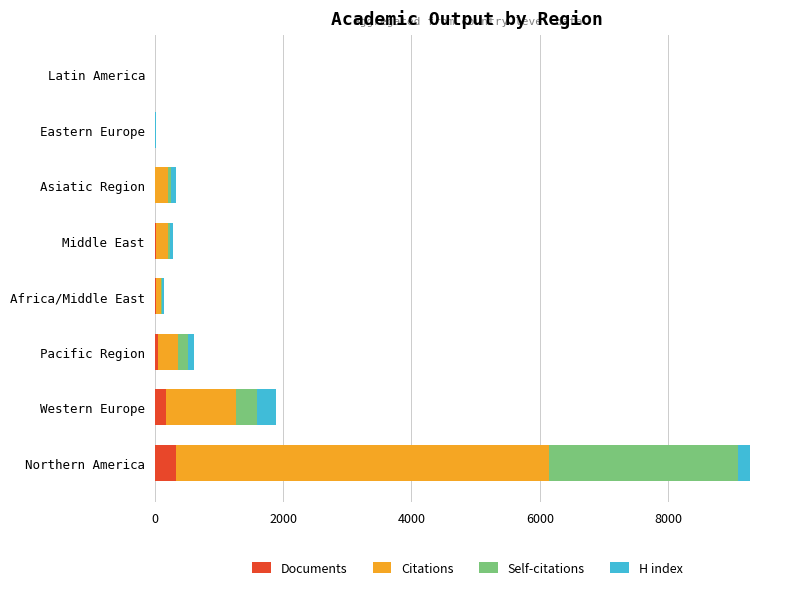

What is the maximum value for Documents?

333